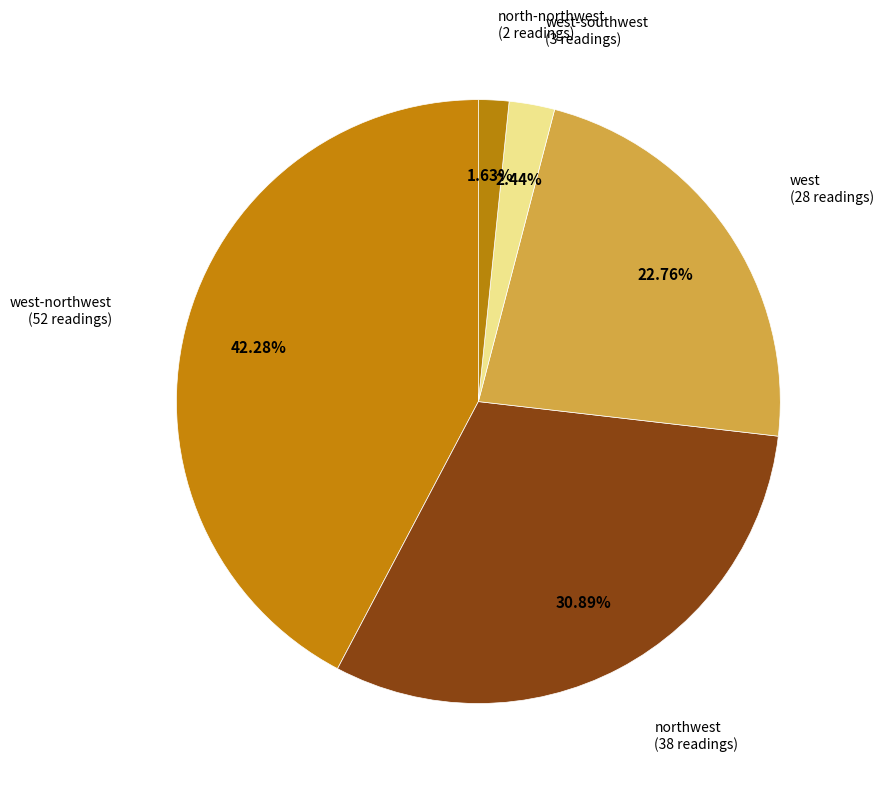

How many slices are in this pie chart?

5